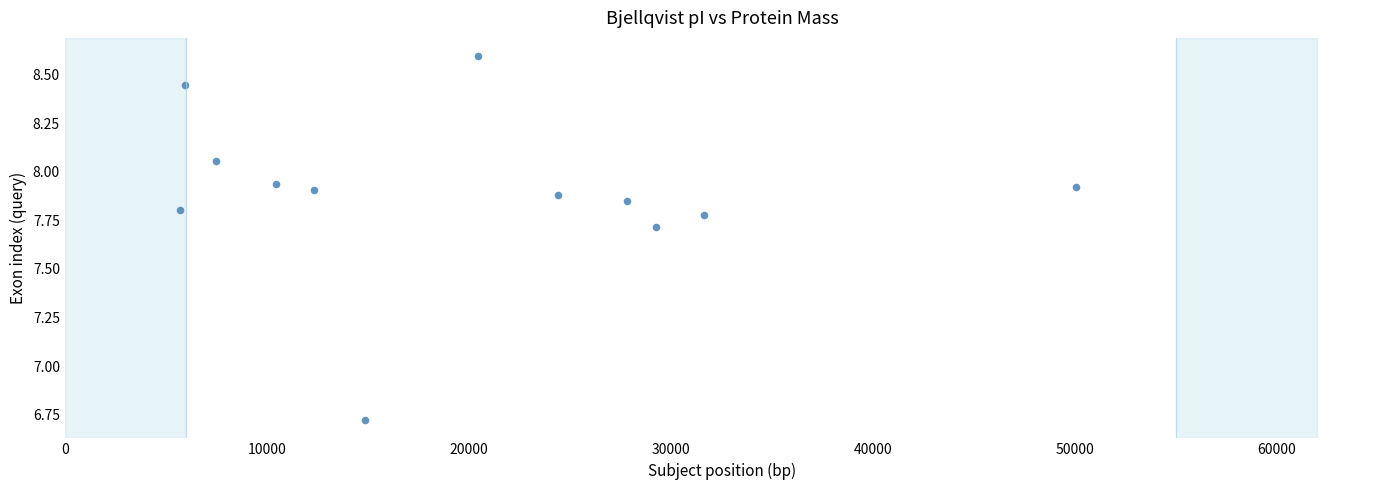

What is the range of Y values (max minus min)?

1.9